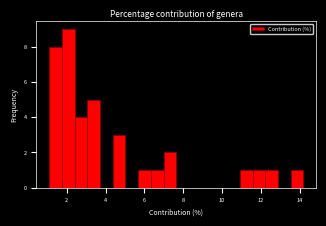

Around what value on the x-axis is the tallest bar? Give the approximate position of its centre, as read against the axis.

2.0